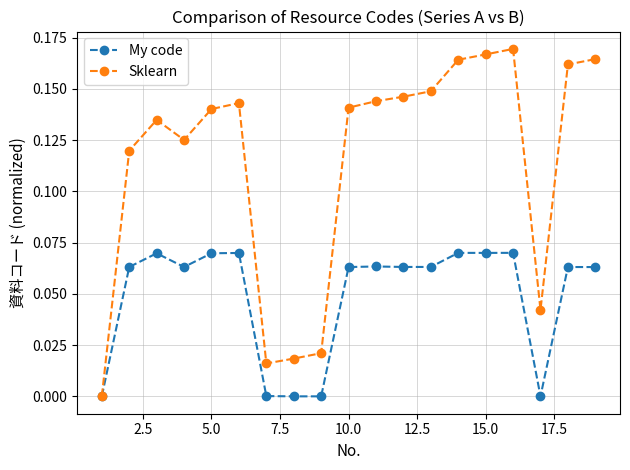

True or false: Sklearn has more than 0 points higher than both neighbors.

True